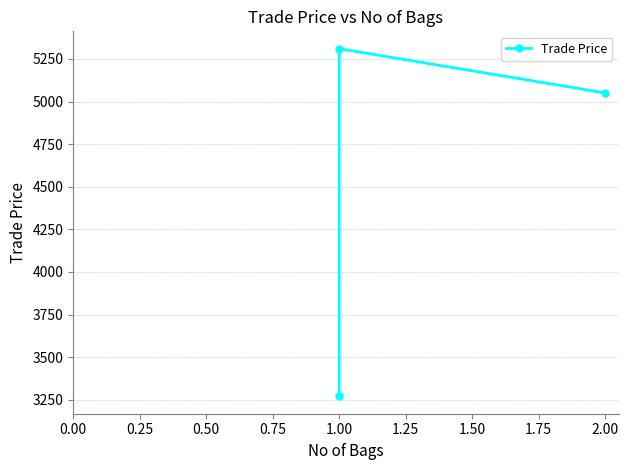

Reading right to left, extract all data points from this chart.

5050.5	5309.9	3269.9